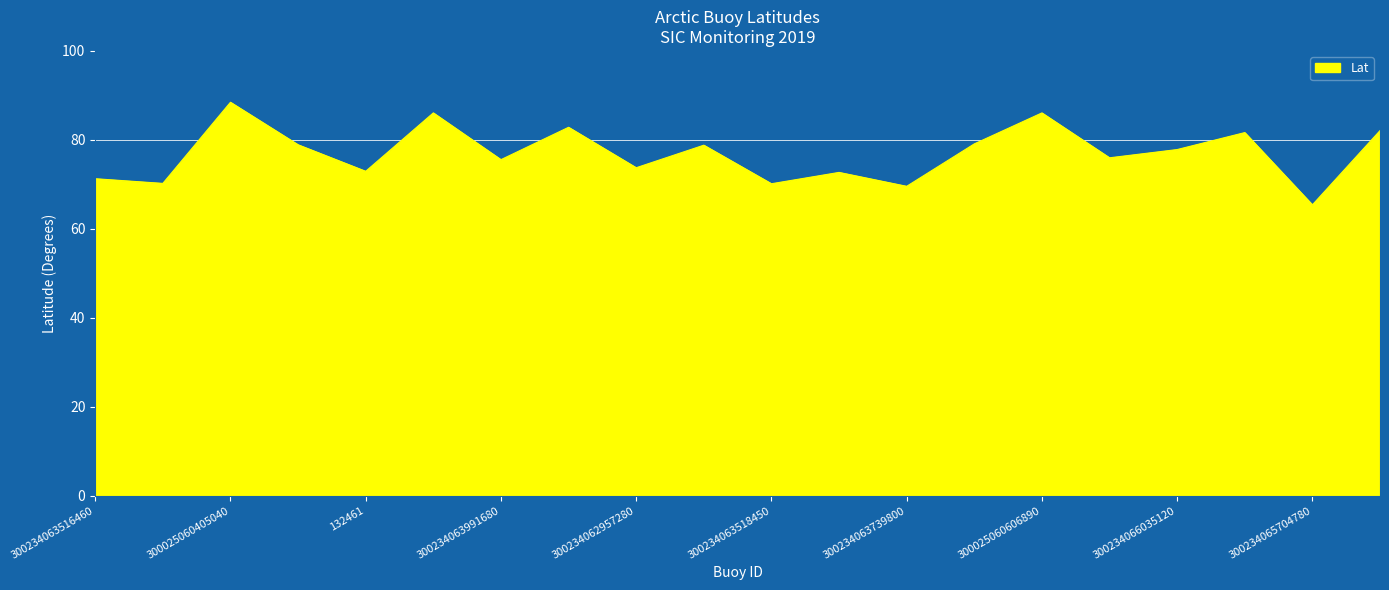

What is the difference between the maximum and minimum values?

23.1